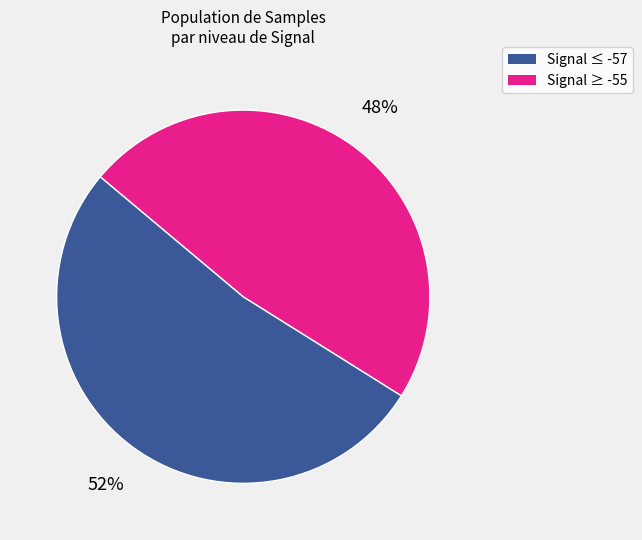

To the nearest percent, what is the average slice percentage?

50%